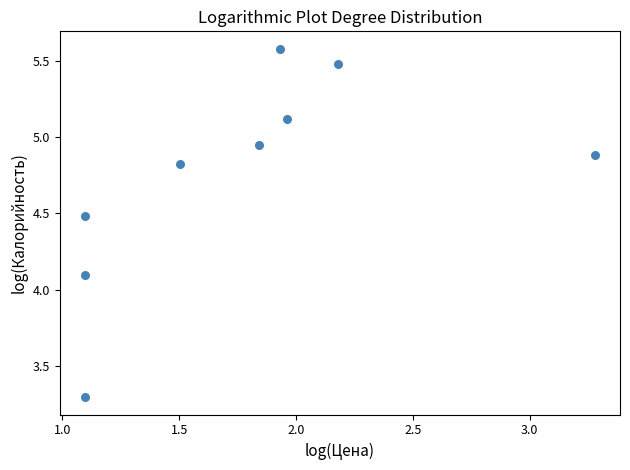

What Y value in the scatter plot is closest to 4?

4.1